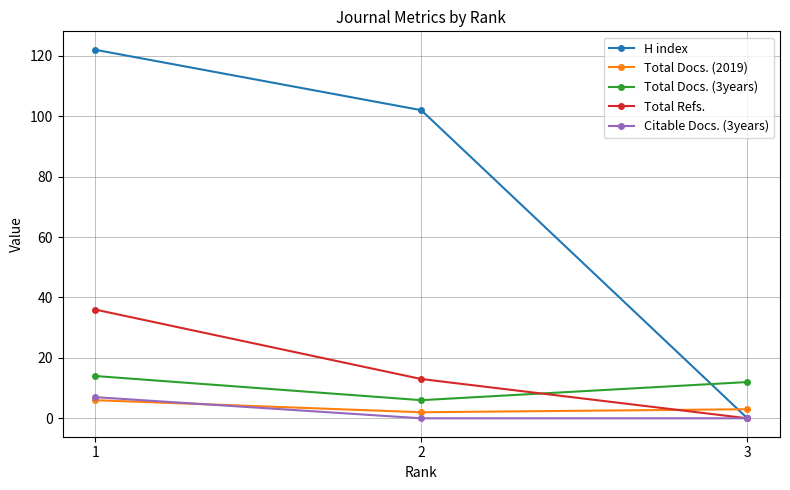

Rank the categories by H index value from highest to lowest.

1, 2, 3